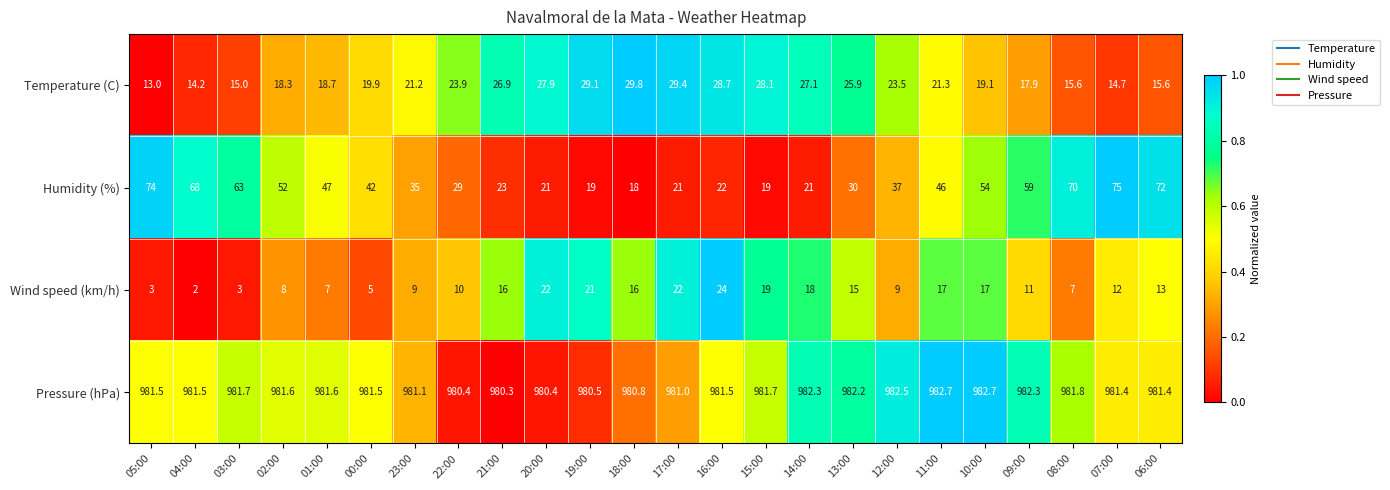

What is the difference between the highest and lowest values at 22:00?

970.4